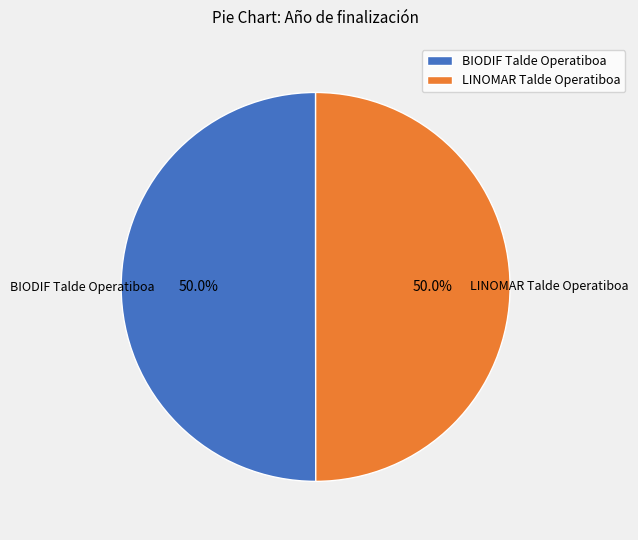

What percentage is the BIODIF Talde Operatiboa slice, to the nearest percent?

50%